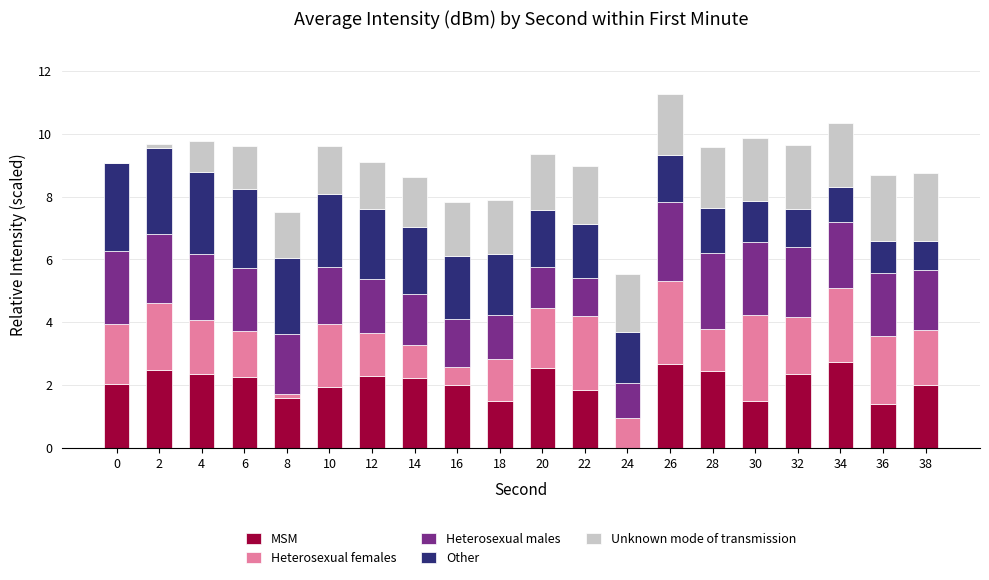

True or false: MSM has a value of 2.5 at 2.

True